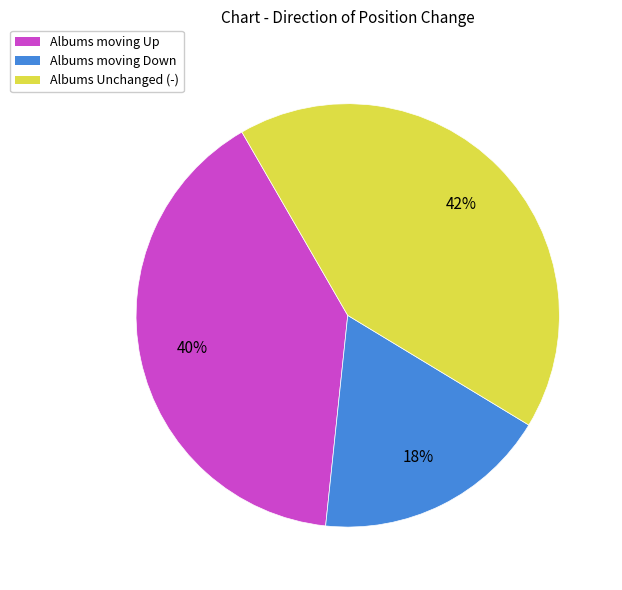

Between Albums moving Up and Albums moving Down, which is larger?

Albums moving Up